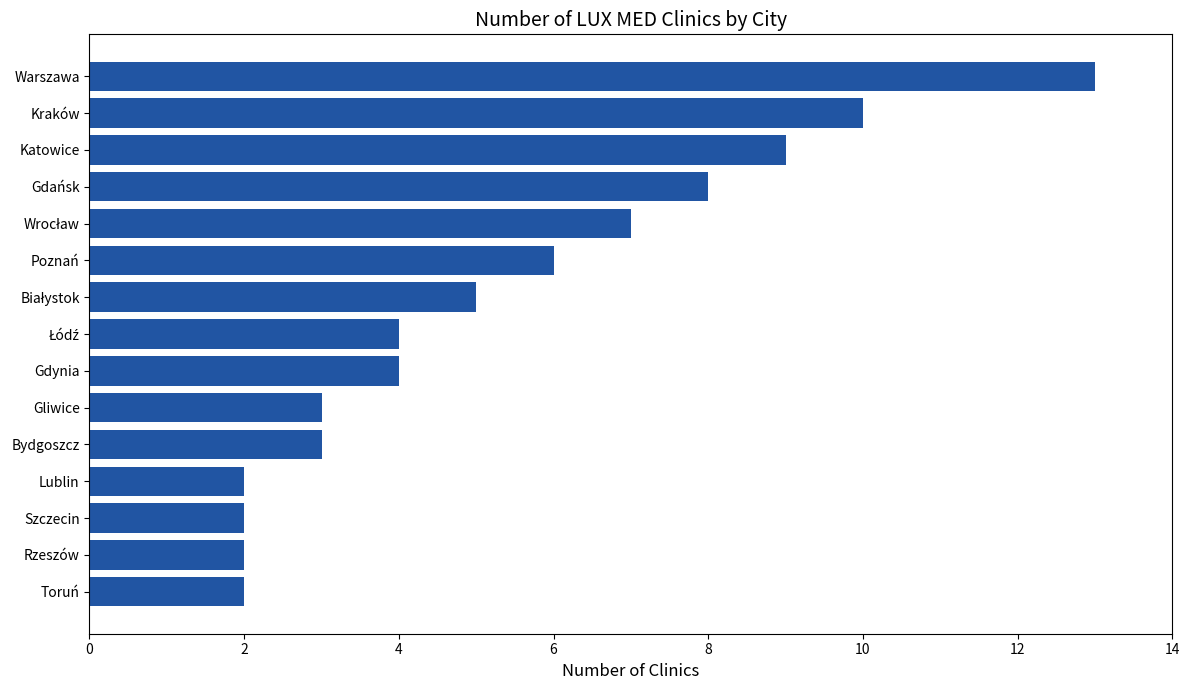

What is the change in value from Katowice to Szczecin?

-7